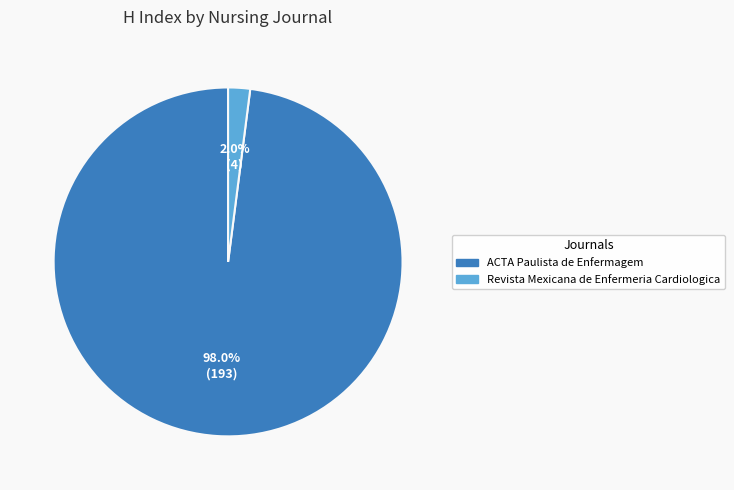

To the nearest percent, what is the difference between the largest and smallest slice percentages?

96%